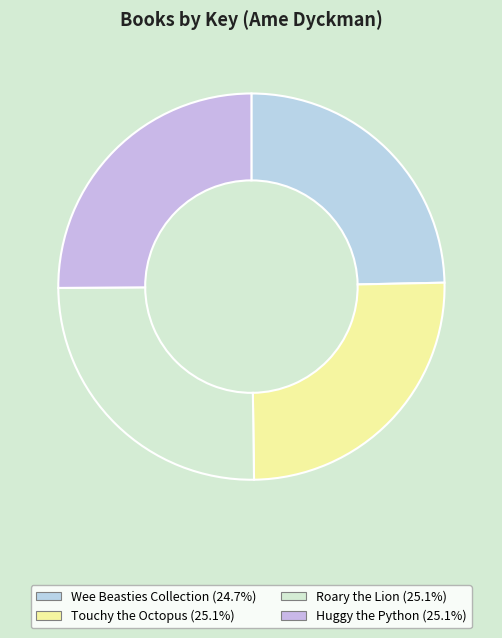

Is it true that Wee Beasties Collection is 11% of the pie?

False